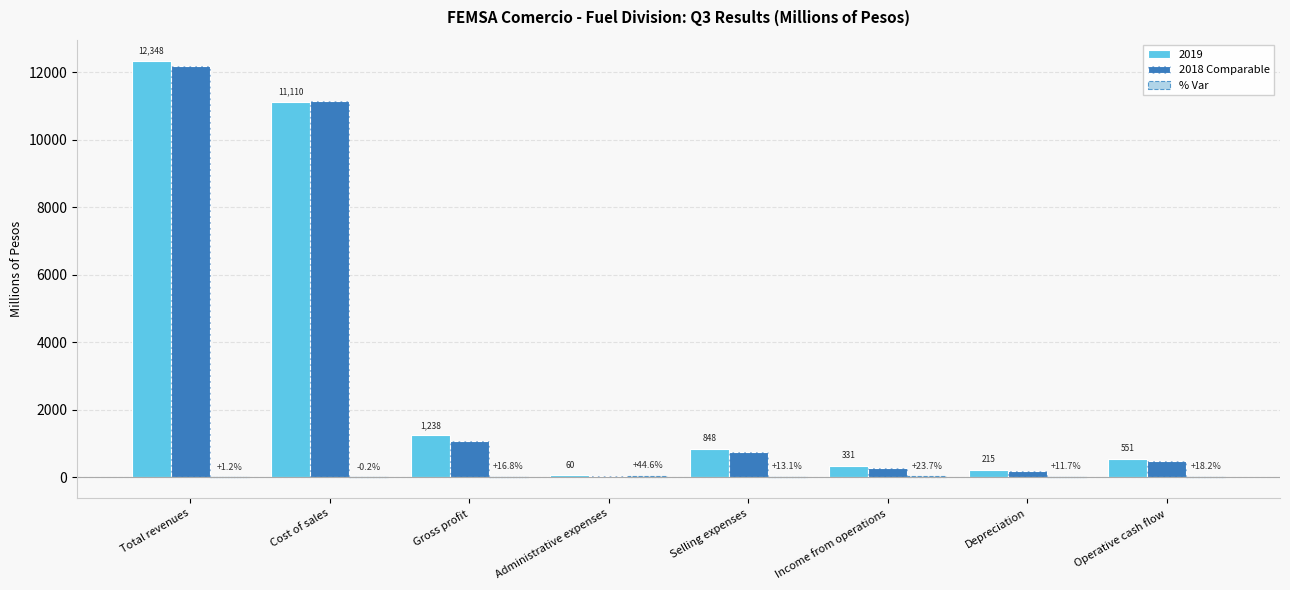

Which category has the highest value in the 2018 Comparable series?

Total revenues